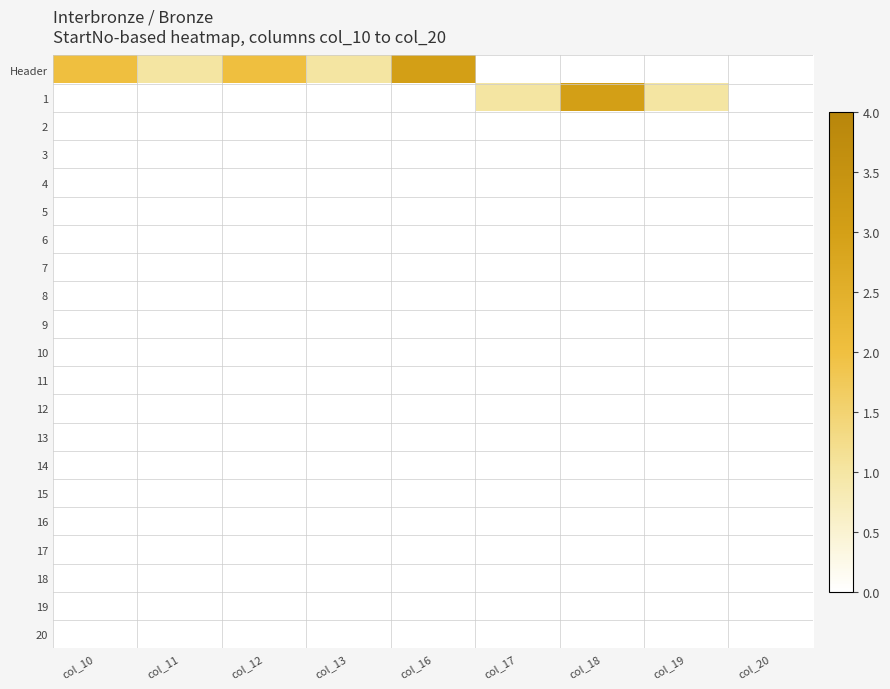

What is the spread (max minus min) of values at col_11?

1